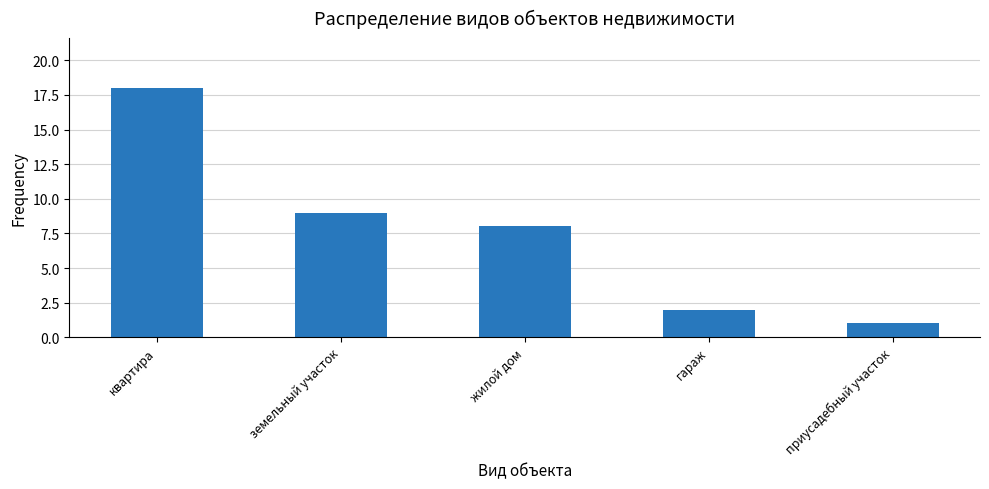

How many categories are shown in the chart?

5